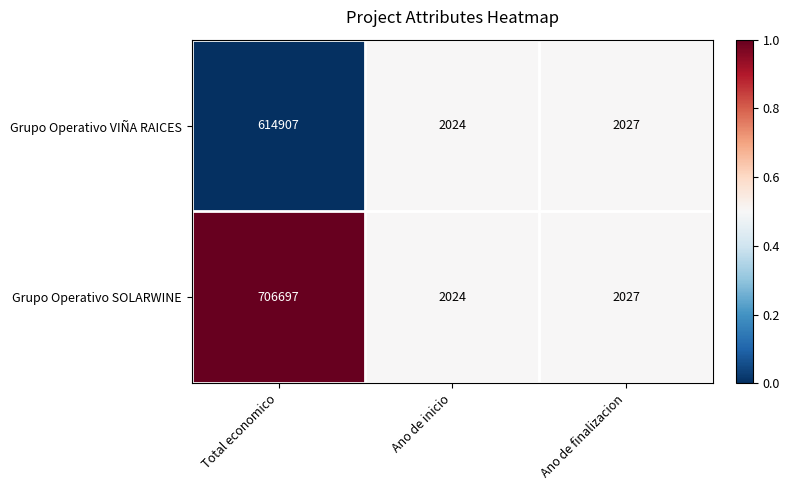

True or false: Grupo Operativo SOLARWINE has a value of 3314 at Ano de inicio.

False